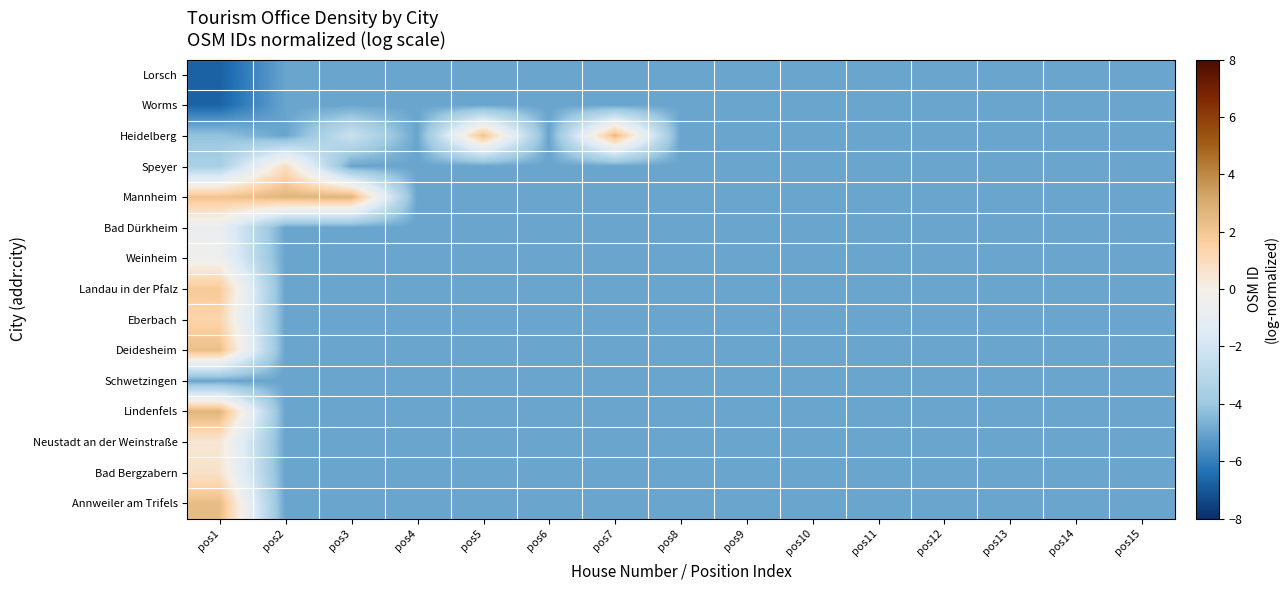

Reading left to right, what are all the values shown in this chart?

Lorsch: pos1=-6.7	pos2=-5.0	pos3=-5.0	pos4=-5.0	pos5=-5.0	pos6=-5.0	pos7=-5.0	pos8=-5.0	pos9=-5.0	pos10=-5.0	pos11=-5.0	pos12=-5.0	pos13=-5.0	pos14=-5.0	pos15=-5.0
Worms: pos1=-6.7	pos2=-5.0	pos3=-5.0	pos4=-5.0	pos5=-5.0	pos6=-5.0	pos7=-5.0	pos8=-5.0	pos9=-5.0	pos10=-5.0	pos11=-5.0	pos12=-5.0	pos13=-5.0	pos14=-5.0	pos15=-5.0
Heidelberg: pos1=-4.1	pos2=-5.0	pos3=-2.3	pos4=-5.0	pos5=2.1	pos6=-5.0	pos7=2.4	pos8=-5.0	pos9=-5.0	pos10=-5.0	pos11=-5.0	pos12=-5.0	pos13=-5.0	pos14=-5.0	pos15=-5.0
Speyer: pos1=-3.6	pos2=0.9	pos3=-5.0	pos4=-5.0	pos5=-5.0	pos6=-5.0	pos7=-5.0	pos8=-5.0	pos9=-5.0	pos10=-5.0	pos11=-5.0	pos12=-5.0	pos13=-5.0	pos14=-5.0	pos15=-5.0
Mannheim: pos1=2.1	pos2=2.7	pos3=2.7	pos4=-5.0	pos5=-5.0	pos6=-5.0	pos7=-5.0	pos8=-5.0	pos9=-5.0	pos10=-5.0	pos11=-5.0	pos12=-5.0	pos13=-5.0	pos14=-5.0	pos15=-5.0
Bad Dürkheim: pos1=-0.7	pos2=-5.0	pos3=-5.0	pos4=-5.0	pos5=-5.0	pos6=-5.0	pos7=-5.0	pos8=-5.0	pos9=-5.0	pos10=-5.0	pos11=-5.0	pos12=-5.0	pos13=-5.0	pos14=-5.0	pos15=-5.0
Weinheim: pos1=-0.4	pos2=-5.0	pos3=-5.0	pos4=-5.0	pos5=-5.0	pos6=-5.0	pos7=-5.0	pos8=-5.0	pos9=-5.0	pos10=-5.0	pos11=-5.0	pos12=-5.0	pos13=-5.0	pos14=-5.0	pos15=-5.0
Landau in der Pfalz: pos1=1.8	pos2=-5.0	pos3=-5.0	pos4=-5.0	pos5=-5.0	pos6=-5.0	pos7=-5.0	pos8=-5.0	pos9=-5.0	pos10=-5.0	pos11=-5.0	pos12=-5.0	pos13=-5.0	pos14=-5.0	pos15=-5.0
Eberbach: pos1=1.4	pos2=-5.0	pos3=-5.0	pos4=-5.0	pos5=-5.0	pos6=-5.0	pos7=-5.0	pos8=-5.0	pos9=-5.0	pos10=-5.0	pos11=-5.0	pos12=-5.0	pos13=-5.0	pos14=-5.0	pos15=-5.0
Deidesheim: pos1=2.3	pos2=-5.0	pos3=-5.0	pos4=-5.0	pos5=-5.0	pos6=-5.0	pos7=-5.0	pos8=-5.0	pos9=-5.0	pos10=-5.0	pos11=-5.0	pos12=-5.0	pos13=-5.0	pos14=-5.0	pos15=-5.0
Schwetzingen: pos1=-5.0	pos2=-5.0	pos3=-5.0	pos4=-5.0	pos5=-5.0	pos6=-5.0	pos7=-5.0	pos8=-5.0	pos9=-5.0	pos10=-5.0	pos11=-5.0	pos12=-5.0	pos13=-5.0	pos14=-5.0	pos15=-5.0
Lindenfels: pos1=2.7	pos2=-5.0	pos3=-5.0	pos4=-5.0	pos5=-5.0	pos6=-5.0	pos7=-5.0	pos8=-5.0	pos9=-5.0	pos10=-5.0	pos11=-5.0	pos12=-5.0	pos13=-5.0	pos14=-5.0	pos15=-5.0
Neustadt an der Weinstraße: pos1=0.4	pos2=-5.0	pos3=-5.0	pos4=-5.0	pos5=-5.0	pos6=-5.0	pos7=-5.0	pos8=-5.0	pos9=-5.0	pos10=-5.0	pos11=-5.0	pos12=-5.0	pos13=-5.0	pos14=-5.0	pos15=-5.0
Bad Bergzabern: pos1=0.7	pos2=-5.0	pos3=-5.0	pos4=-5.0	pos5=-5.0	pos6=-5.0	pos7=-5.0	pos8=-5.0	pos9=-5.0	pos10=-5.0	pos11=-5.0	pos12=-5.0	pos13=-5.0	pos14=-5.0	pos15=-5.0
Annweiler am Trifels: pos1=2.4	pos2=-5.0	pos3=-5.0	pos4=-5.0	pos5=-5.0	pos6=-5.0	pos7=-5.0	pos8=-5.0	pos9=-5.0	pos10=-5.0	pos11=-5.0	pos12=-5.0	pos13=-5.0	pos14=-5.0	pos15=-5.0